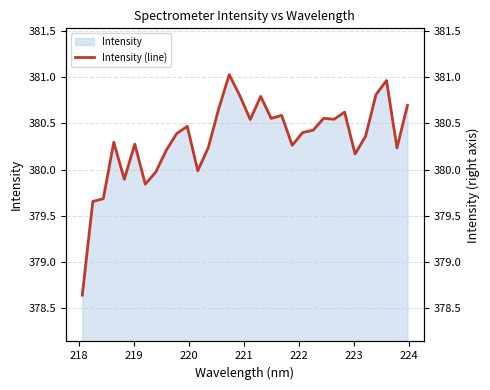

Count the number of categories in the chart.

32